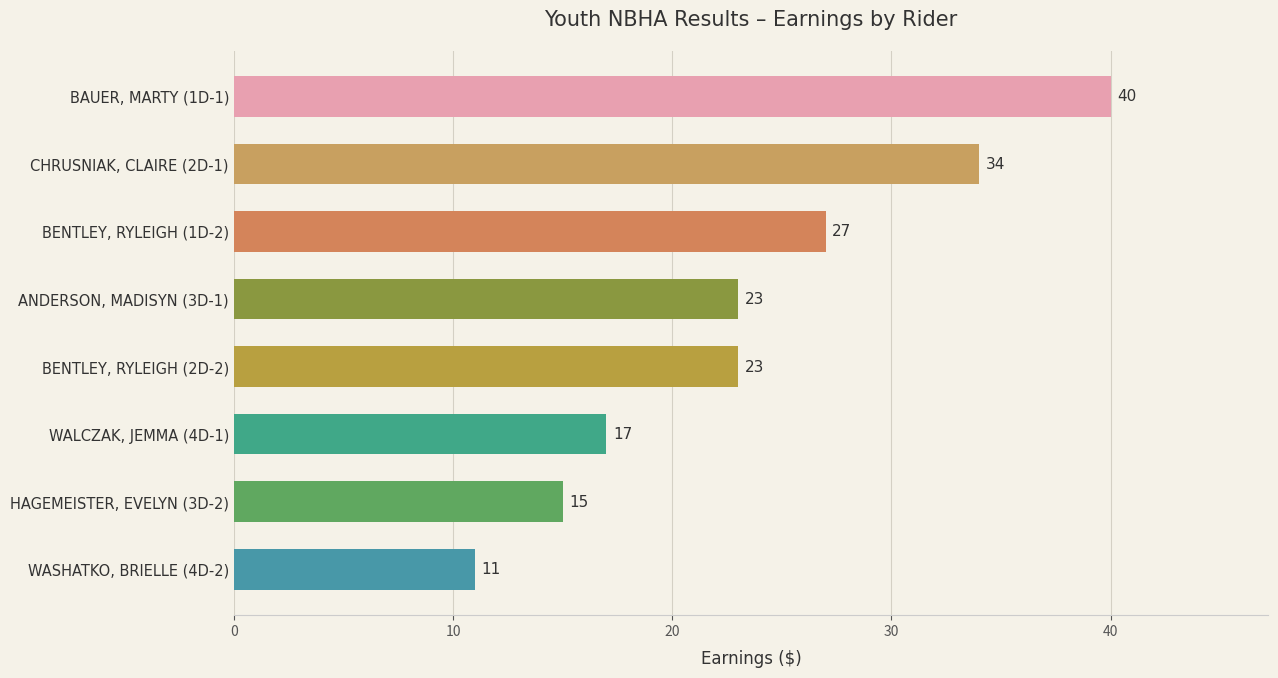

What is the difference between the second highest and minimum values?

23